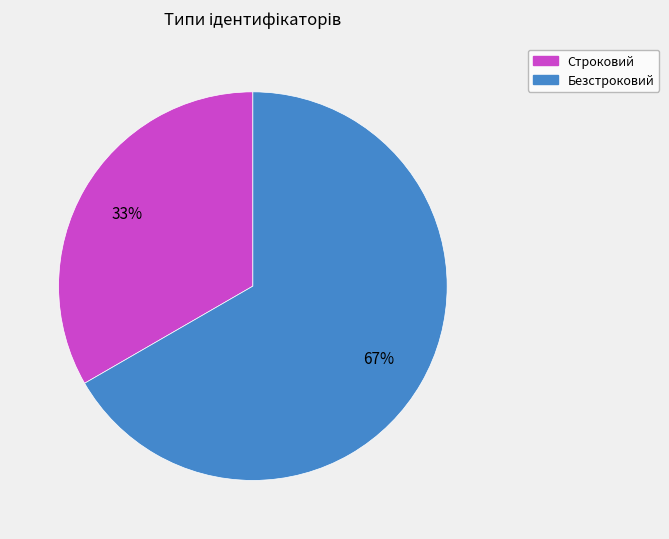

What is the ratio of the value at Строковий to the value at Безстроковий?

0.5